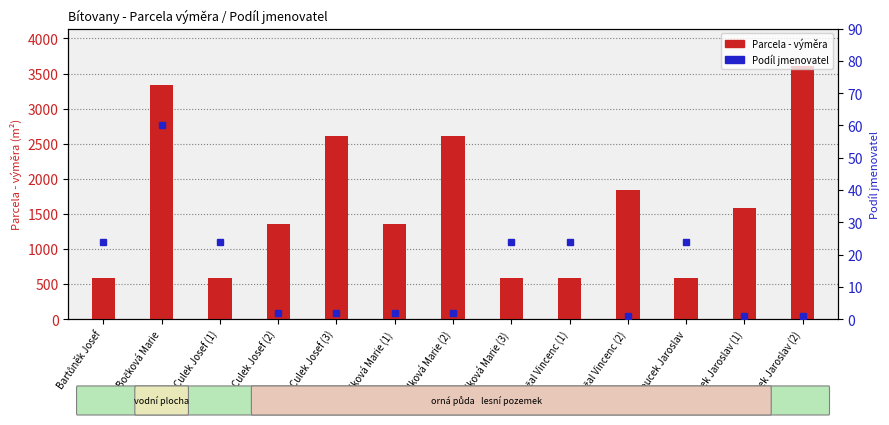

How many data points in Podíl jmenovatel are less than 2?

3